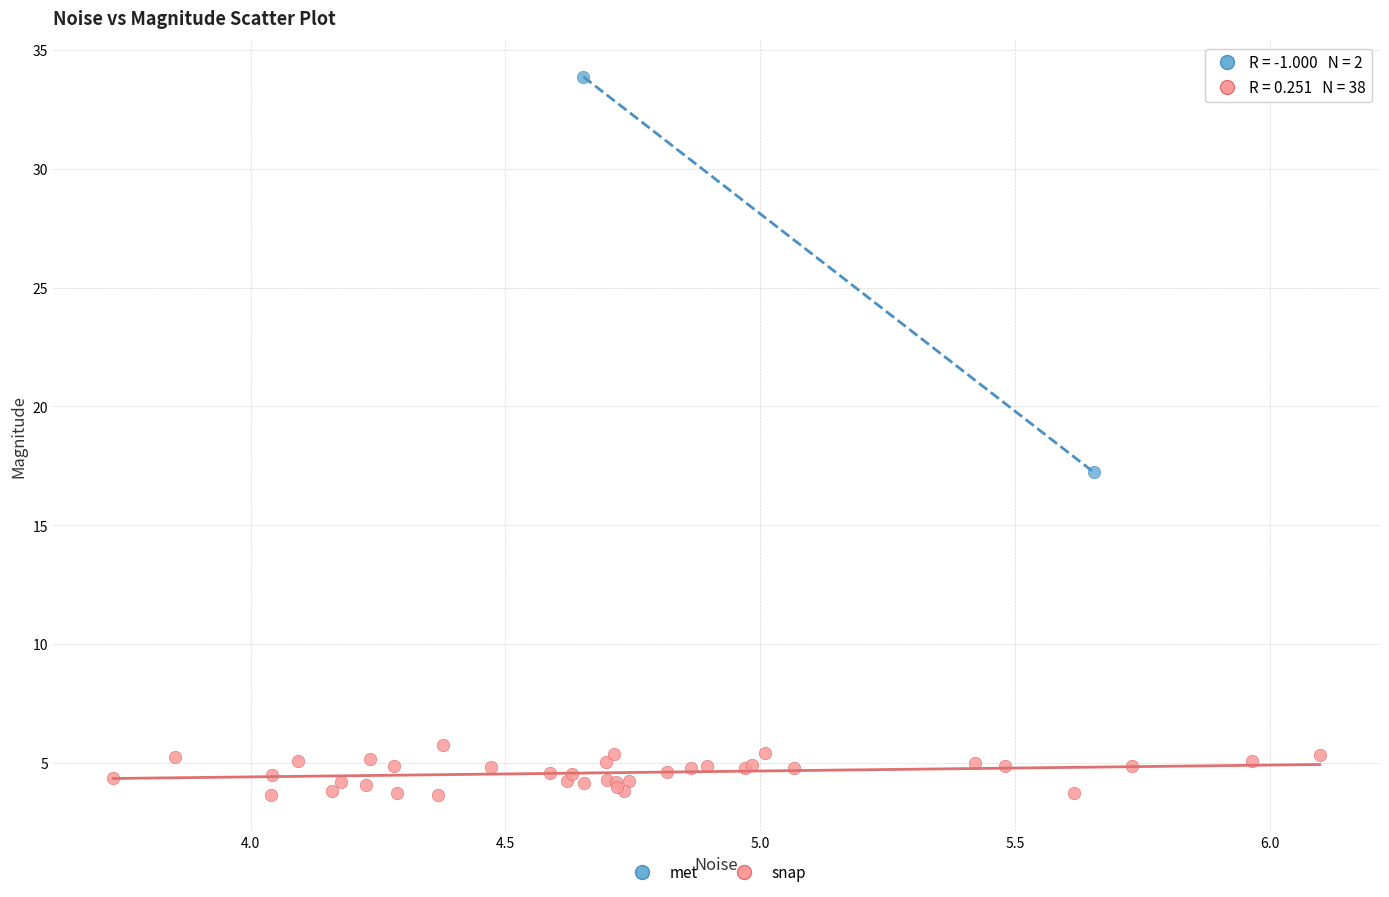

What are all the series names shown in the legend?

met, snap